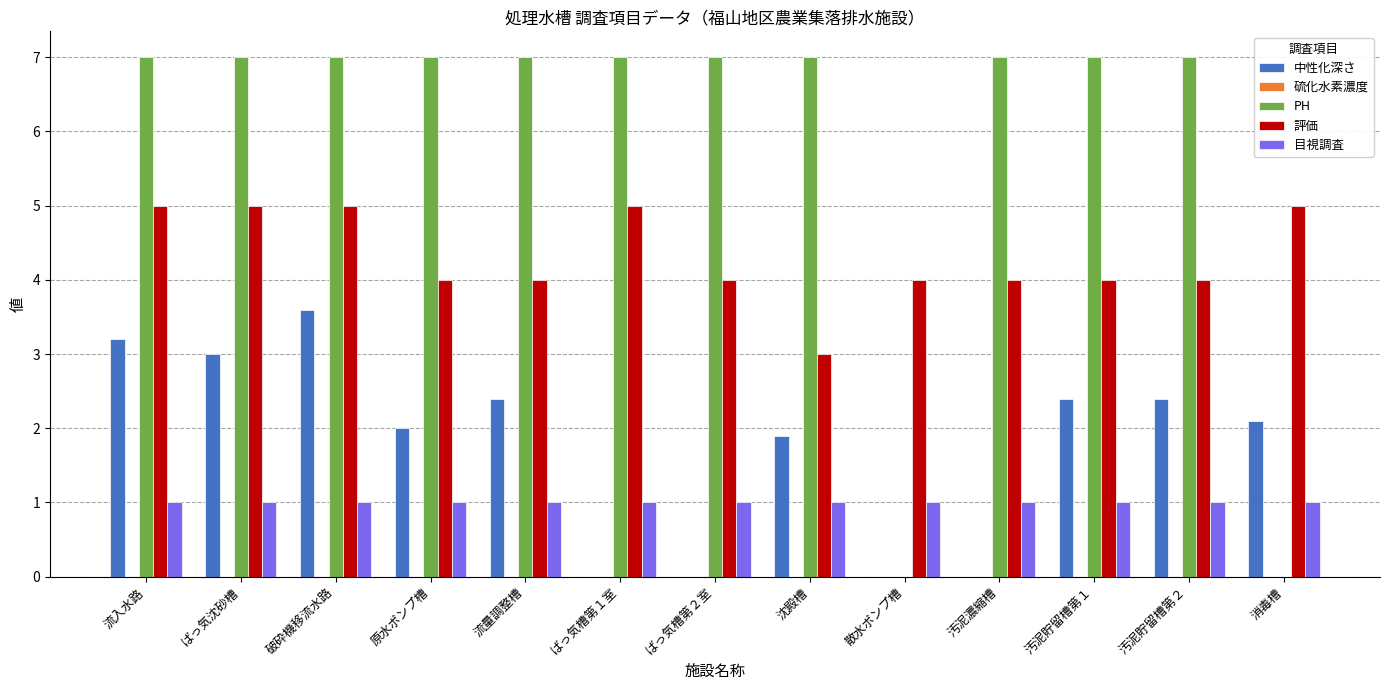

Which series changed the most between ばっ気槽第１室 and 汚泥濃縮槽?

評価